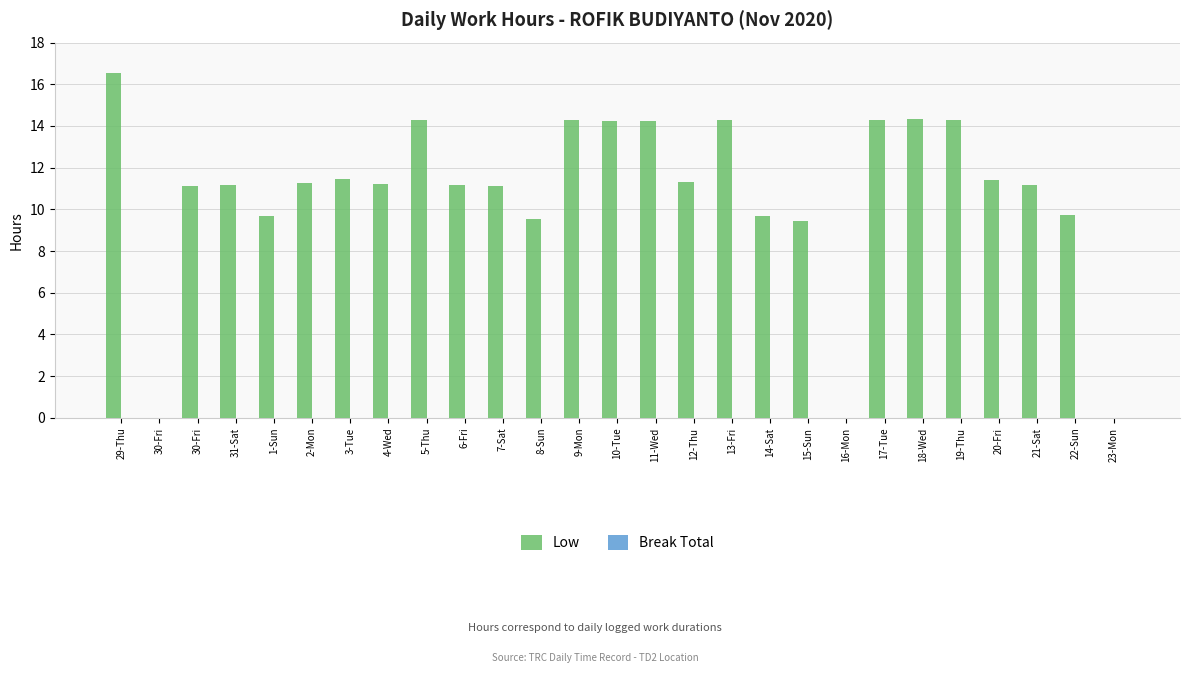

What is the label of the 7th bar from the left?

3-Tue